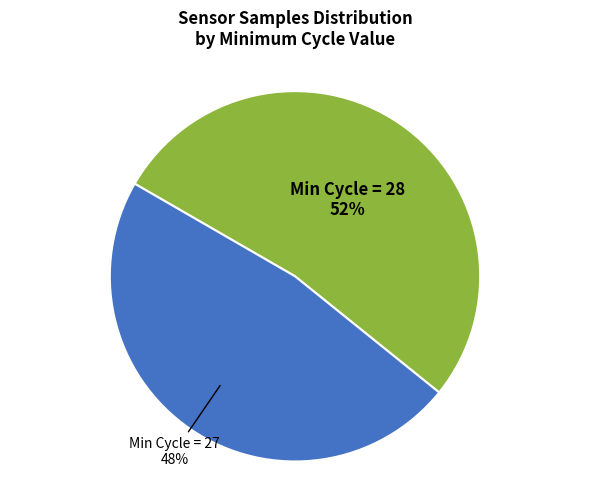

To the nearest percent, what is the average slice percentage?

50%